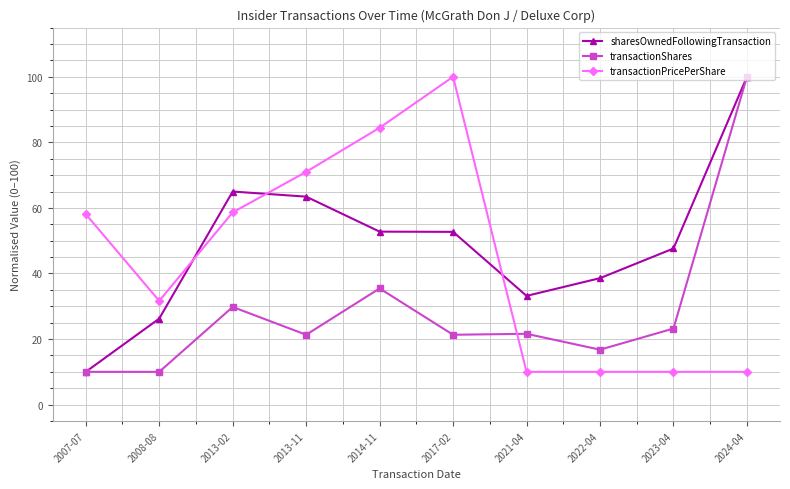

What is the maximum value shown in the chart?

100.0